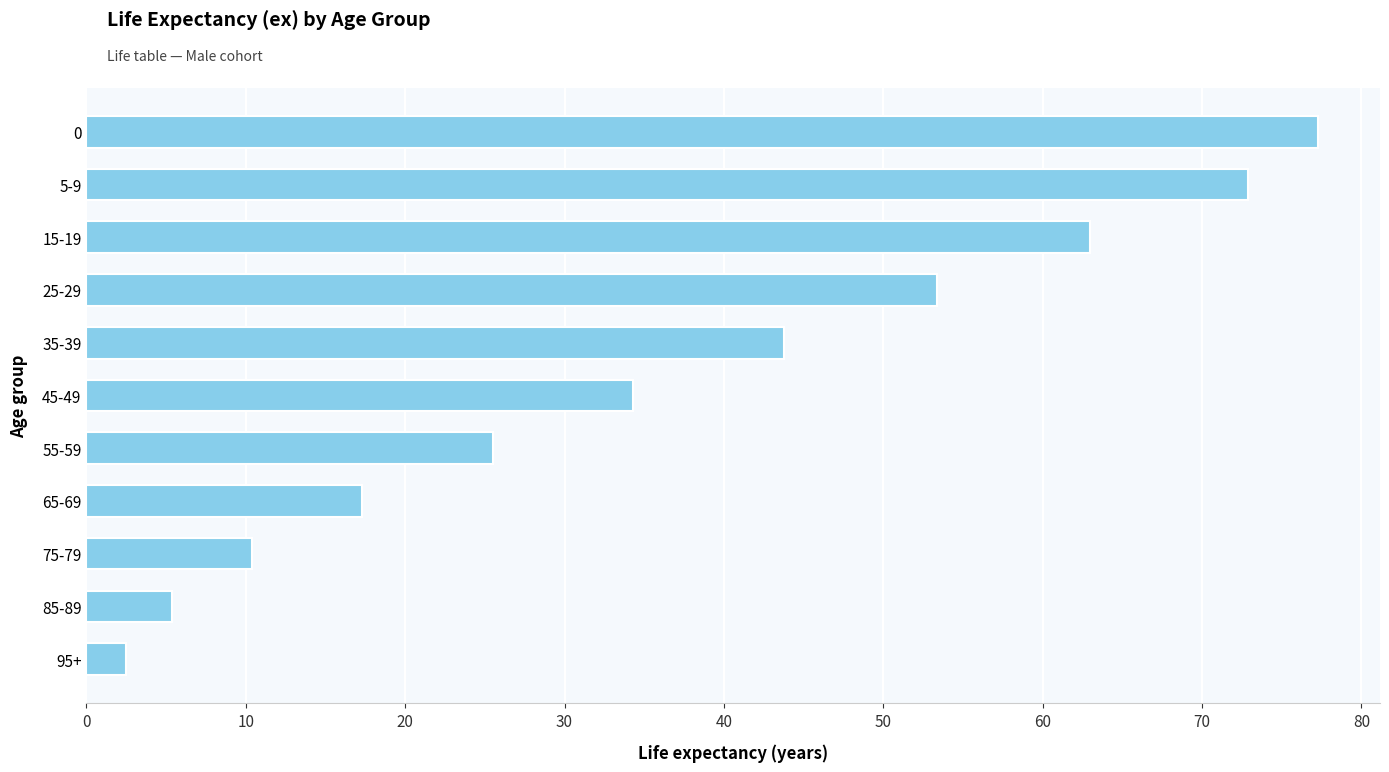

Read the value at 0.

77.3